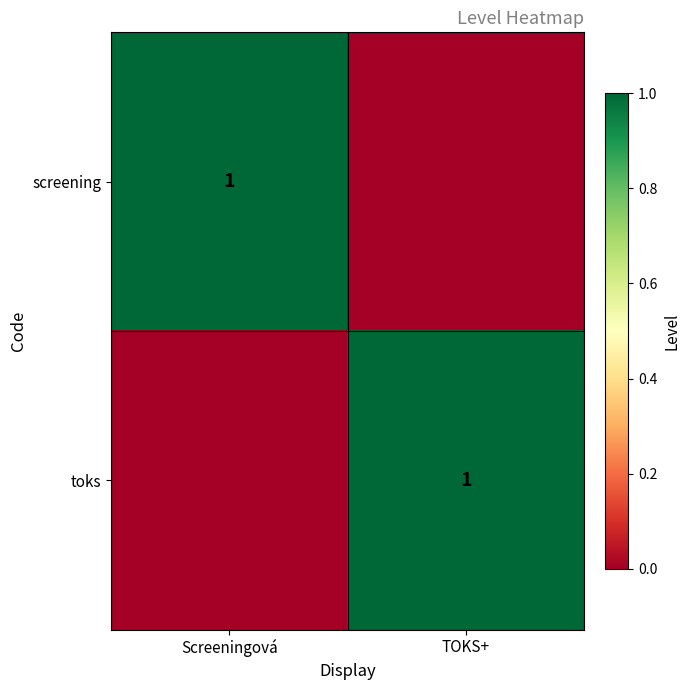

The screening series shows 1 at Screeningová. True or false?

True